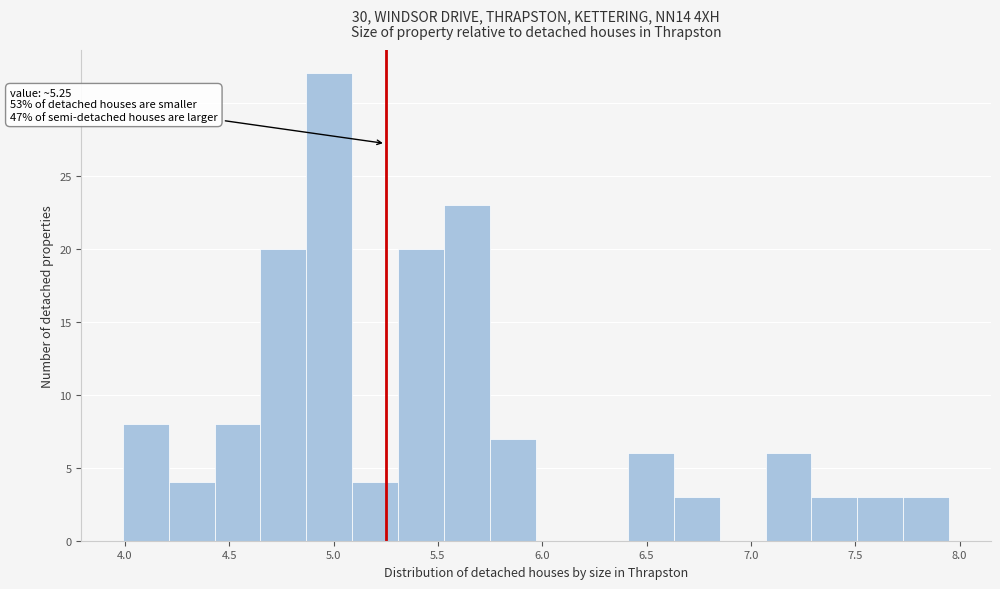

Which range on the x-axis has the tallest bar?

4.87 to 5.09